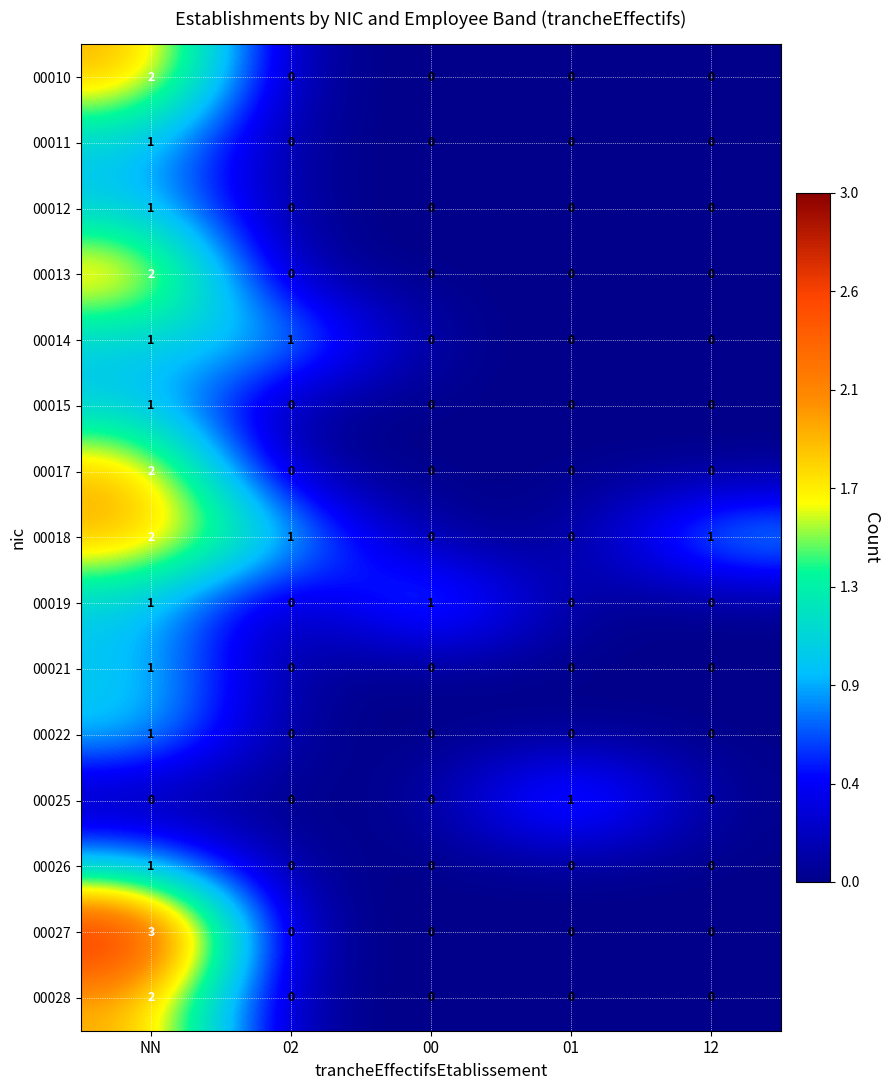

How many 00028 values are between 0 and 1?

4